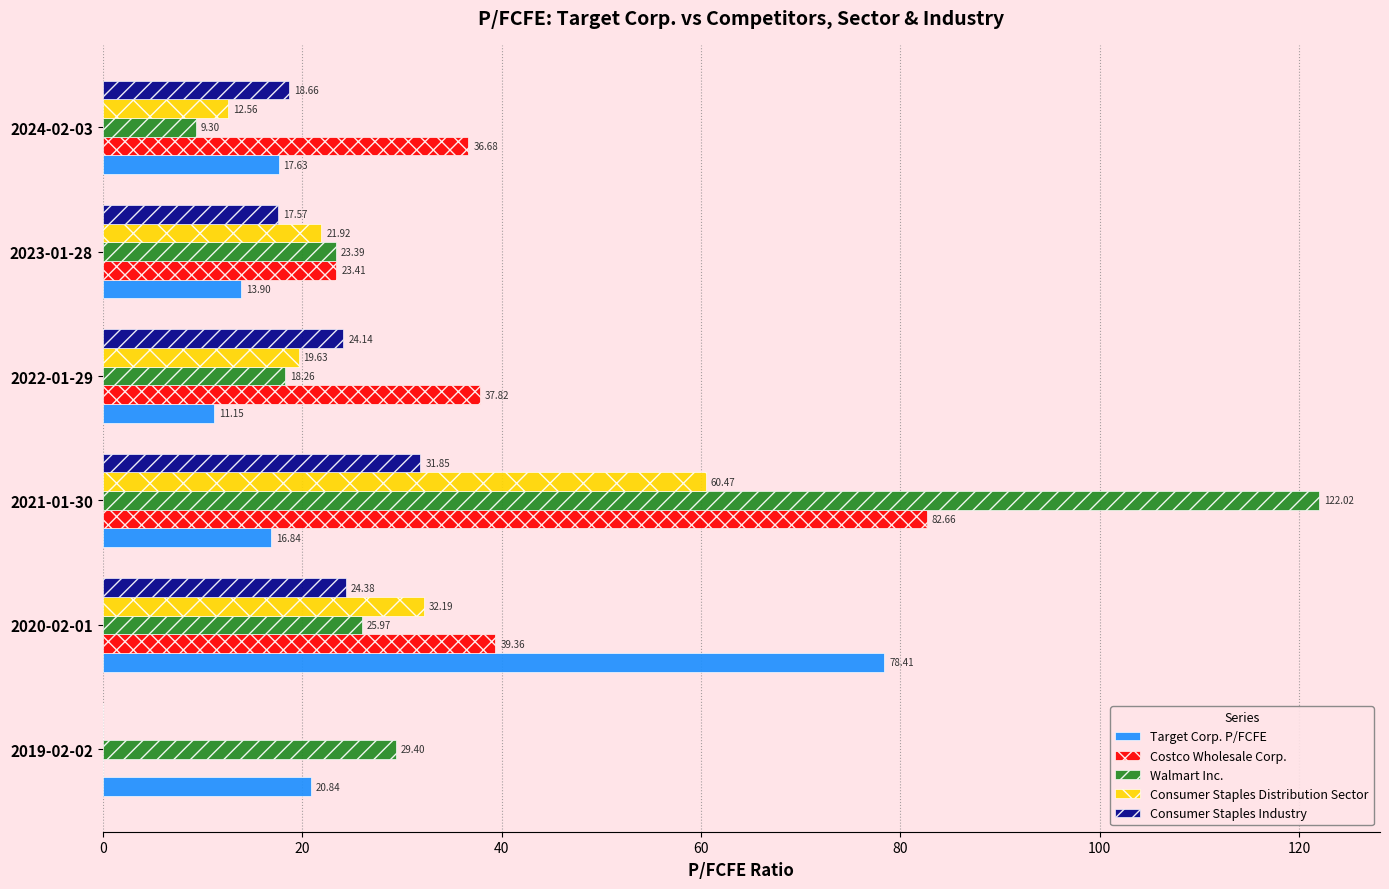

Which series changed the most between 2019-02-02 and 2023-01-28?

Costco Wholesale Corp.